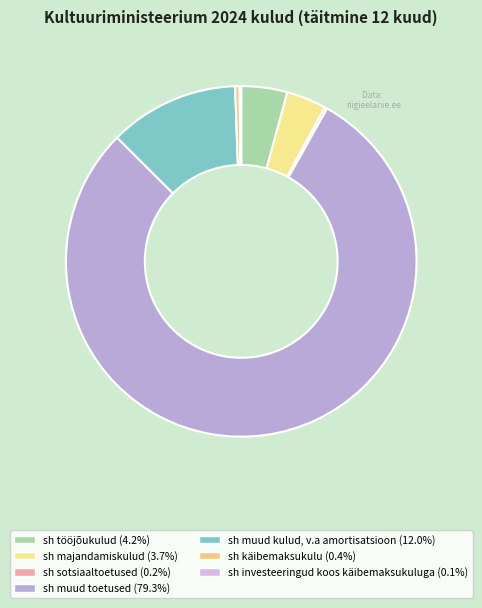

What percentage is NOT represented by sh investeeringud koos käibemaksukuluga?

99.9%